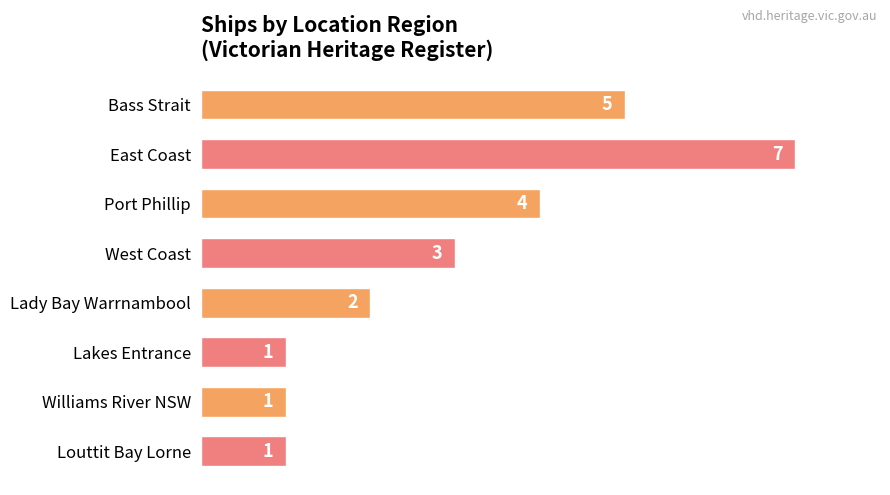

The chart shows a value of 11 at East Coast. True or false?

False